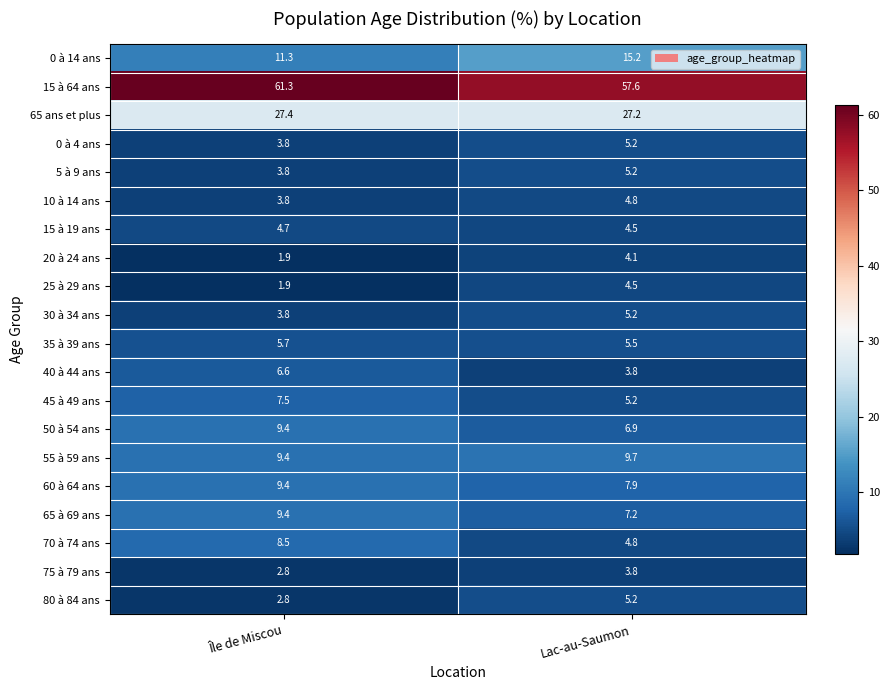

How many series are shown in this chart?

20